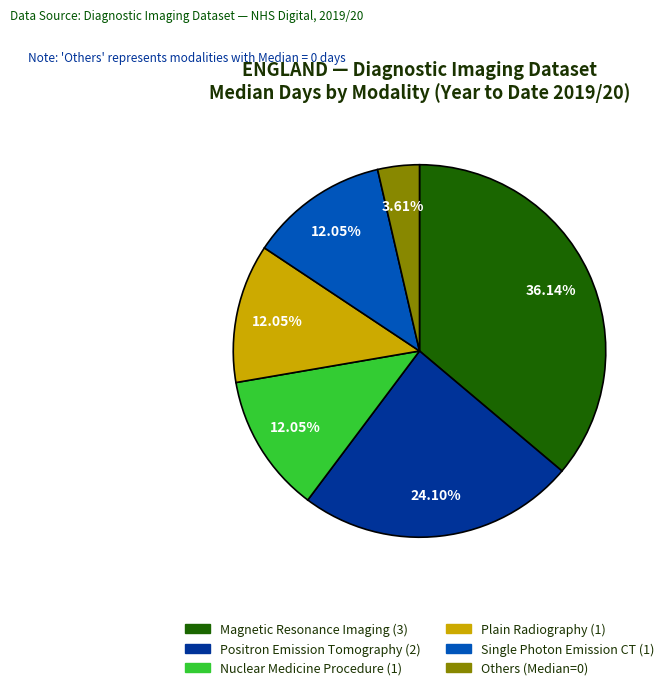

Does Others (Median=0) represent more than half of the total?

No